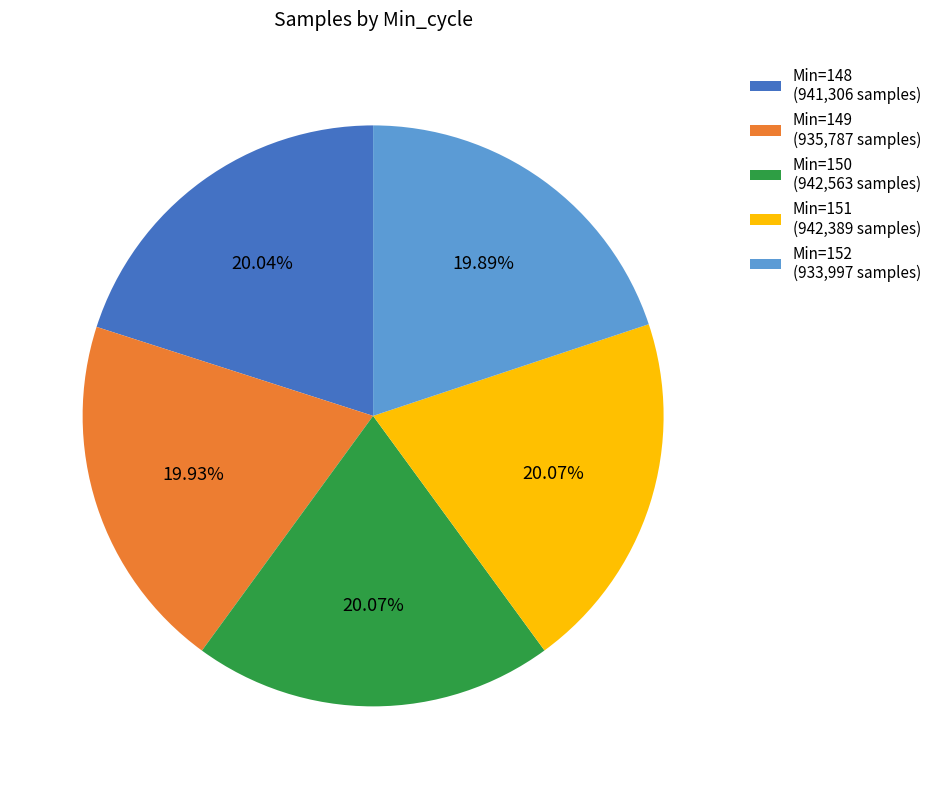

Does any single category account for the majority?

No